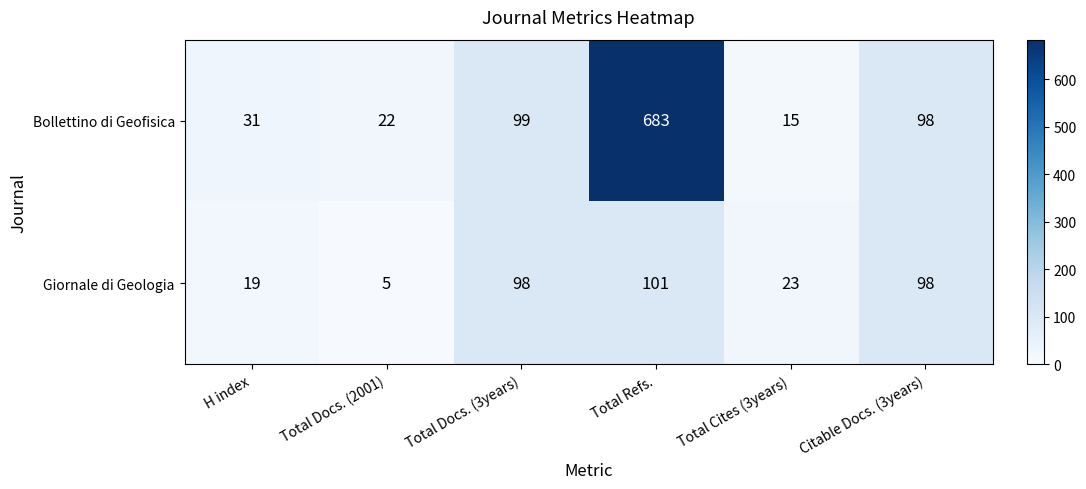

What is the difference between the maximum and second lowest values in the Giornale di Geologia series?

82